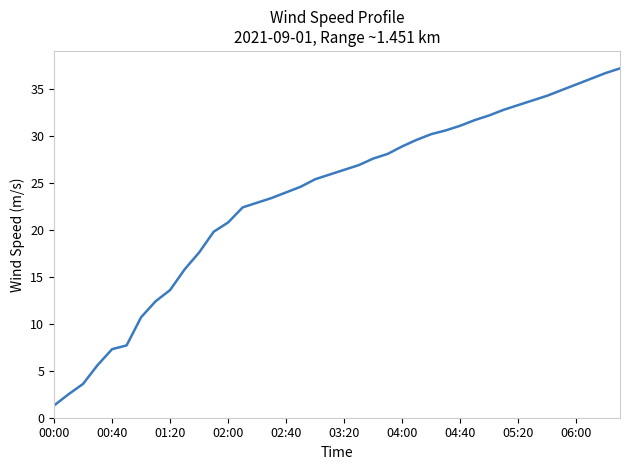

What is the greatest value displayed?

37.2